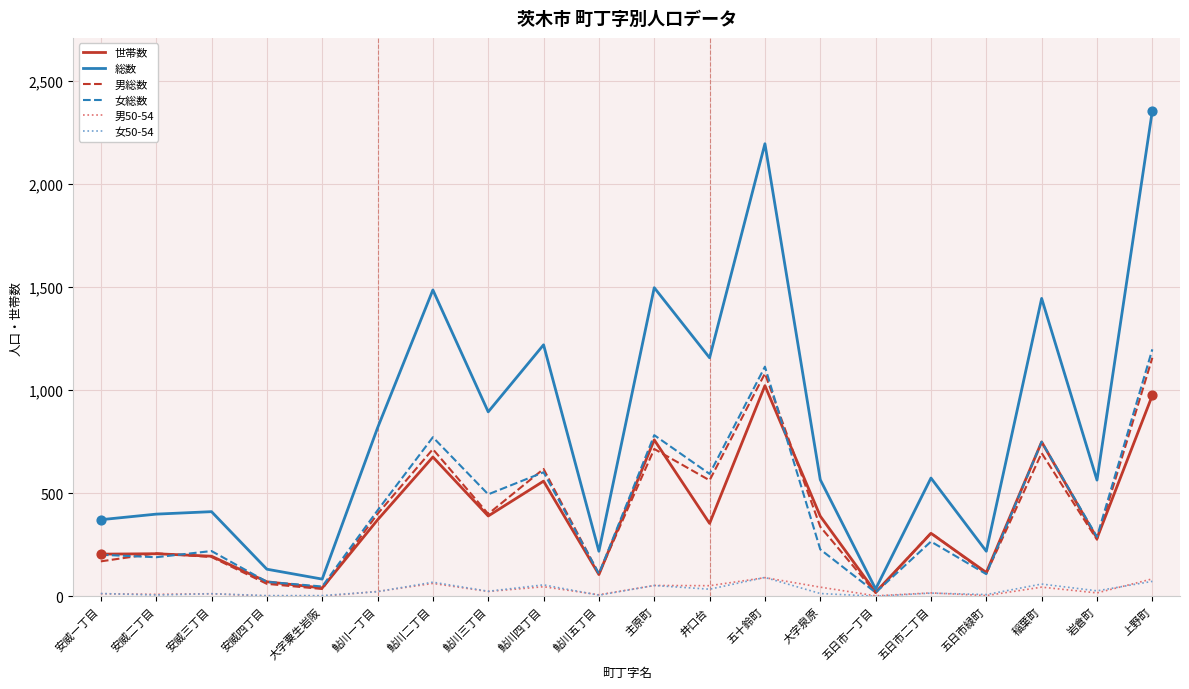

Which series has the largest range (max minus min)?

総数